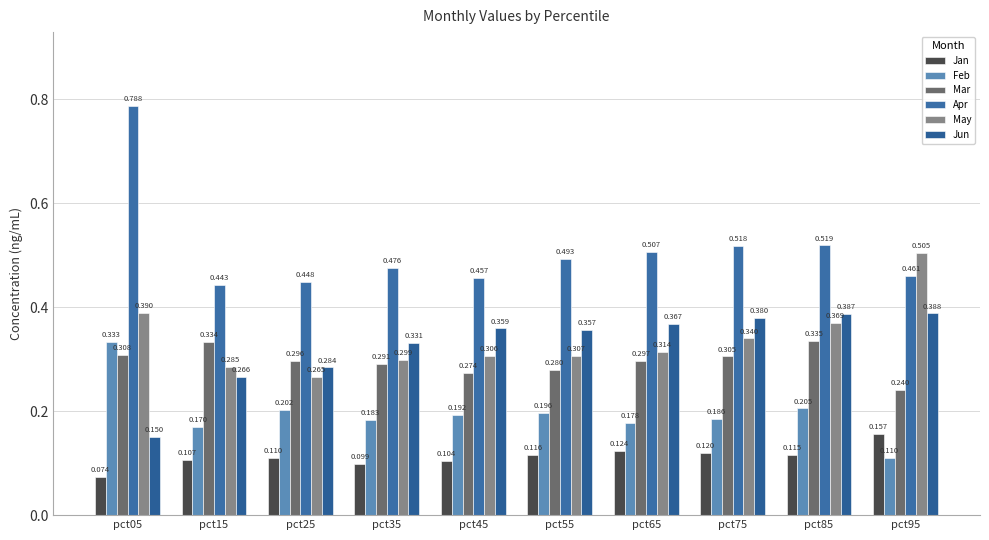

List the labels in order of Jun value, largest first.

pct95, pct85, pct75, pct65, pct45, pct55, pct35, pct25, pct15, pct05